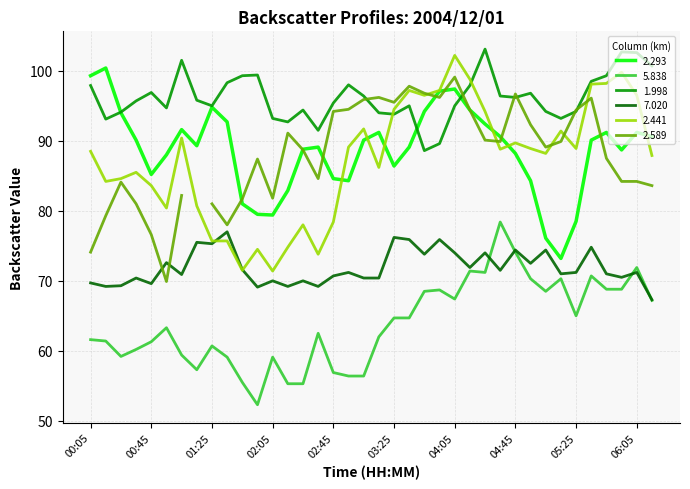

The value of 7.020 at 02:45 is 70.7. True or false?

True